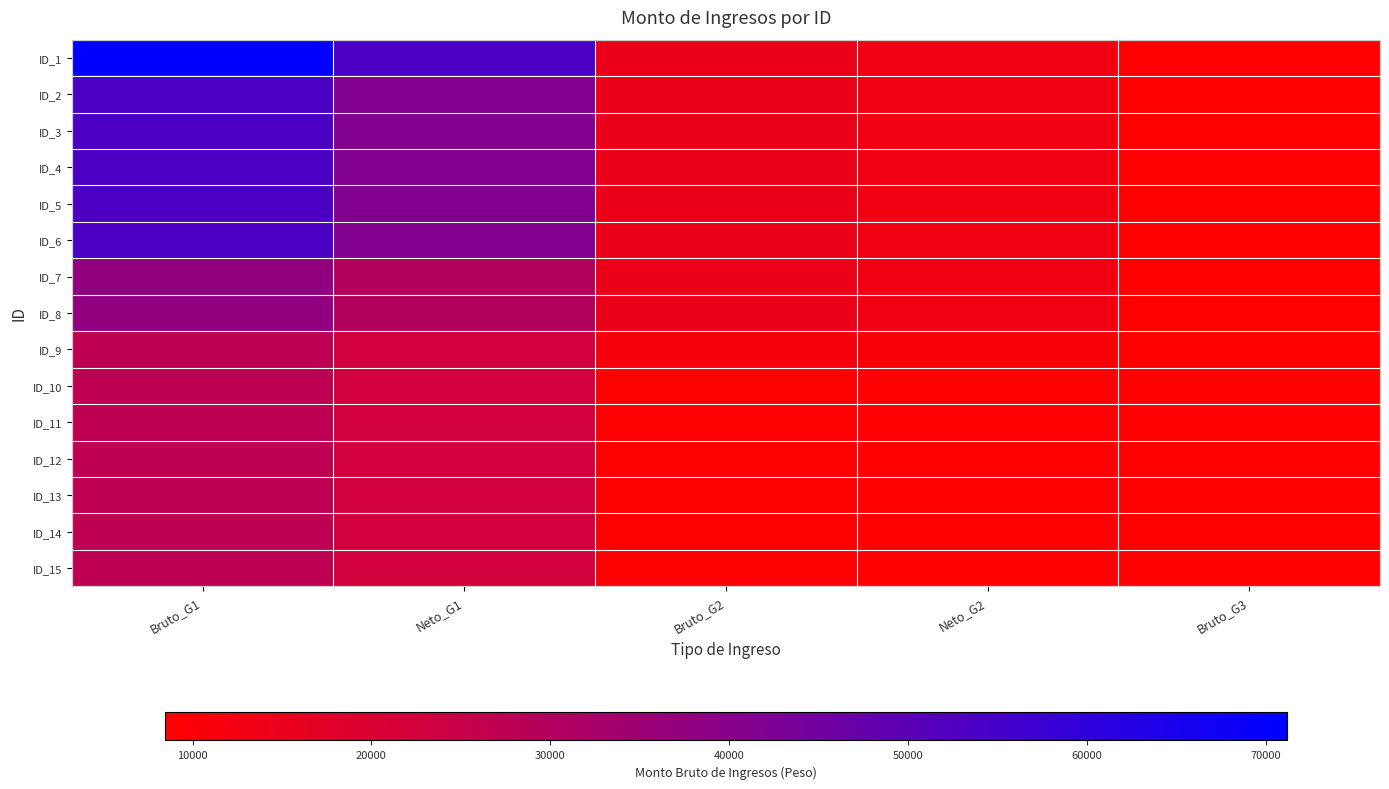

Reading left to right, what are all the values shown in this chart?

ID_1: Bruto_G1=71153.9	Neto_G1=53284.7	Bruto_G2=14656.2	Neto_G2=12764.1	Bruto_G3=8475.5
ID_2: Bruto_G1=53372.6	Neto_G1=41346.4	Bruto_G2=14656.2	Neto_G2=12764.1	Bruto_G3=8475.5
ID_3: Bruto_G1=53372.6	Neto_G1=41346.4	Bruto_G2=14656.2	Neto_G2=12764.1	Bruto_G3=8475.5
ID_4: Bruto_G1=53372.6	Neto_G1=41346.4	Bruto_G2=14656.2	Neto_G2=12764.1	Bruto_G3=8475.5
ID_5: Bruto_G1=53372.6	Neto_G1=41346.4	Bruto_G2=14656.2	Neto_G2=12764.1	Bruto_G3=8475.5
ID_6: Bruto_G1=53372.6	Neto_G1=41346.4	Bruto_G2=14656.2	Neto_G2=12764.1	Bruto_G3=8475.5
ID_7: Bruto_G1=37853.4	Neto_G1=30207.5	Bruto_G2=14656.2	Neto_G2=12764.1	Bruto_G3=8475.5
ID_8: Bruto_G1=37853.4	Neto_G1=30207.5	Bruto_G2=14656.2	Neto_G2=12764.1	Bruto_G3=8475.5
ID_9: Bruto_G1=27506.8	Neto_G1=22521.7	Bruto_G2=11529.8	Neto_G2=10264.7	Bruto_G3=8480.1
ID_10: Bruto_G1=27506.8	Neto_G1=22521.7	Bruto_G2=9163.3	Neto_G2=8722.2	Bruto_G3=8480.1
ID_11: Bruto_G1=27506.8	Neto_G1=22521.7	Bruto_G2=9163.3	Neto_G2=8722.2	Bruto_G3=8480.1
ID_12: Bruto_G1=27506.8	Neto_G1=22521.7	Bruto_G2=9163.3	Neto_G2=8722.2	Bruto_G3=8480.1
ID_13: Bruto_G1=27506.8	Neto_G1=22521.7	Bruto_G2=9163.3	Neto_G2=8722.2	Bruto_G3=8480.1
ID_14: Bruto_G1=27506.8	Neto_G1=22521.7	Bruto_G2=9163.3	Neto_G2=8722.2	Bruto_G3=8480.1
ID_15: Bruto_G1=27506.8	Neto_G1=22521.7	Bruto_G2=9163.3	Neto_G2=8722.2	Bruto_G3=8480.1